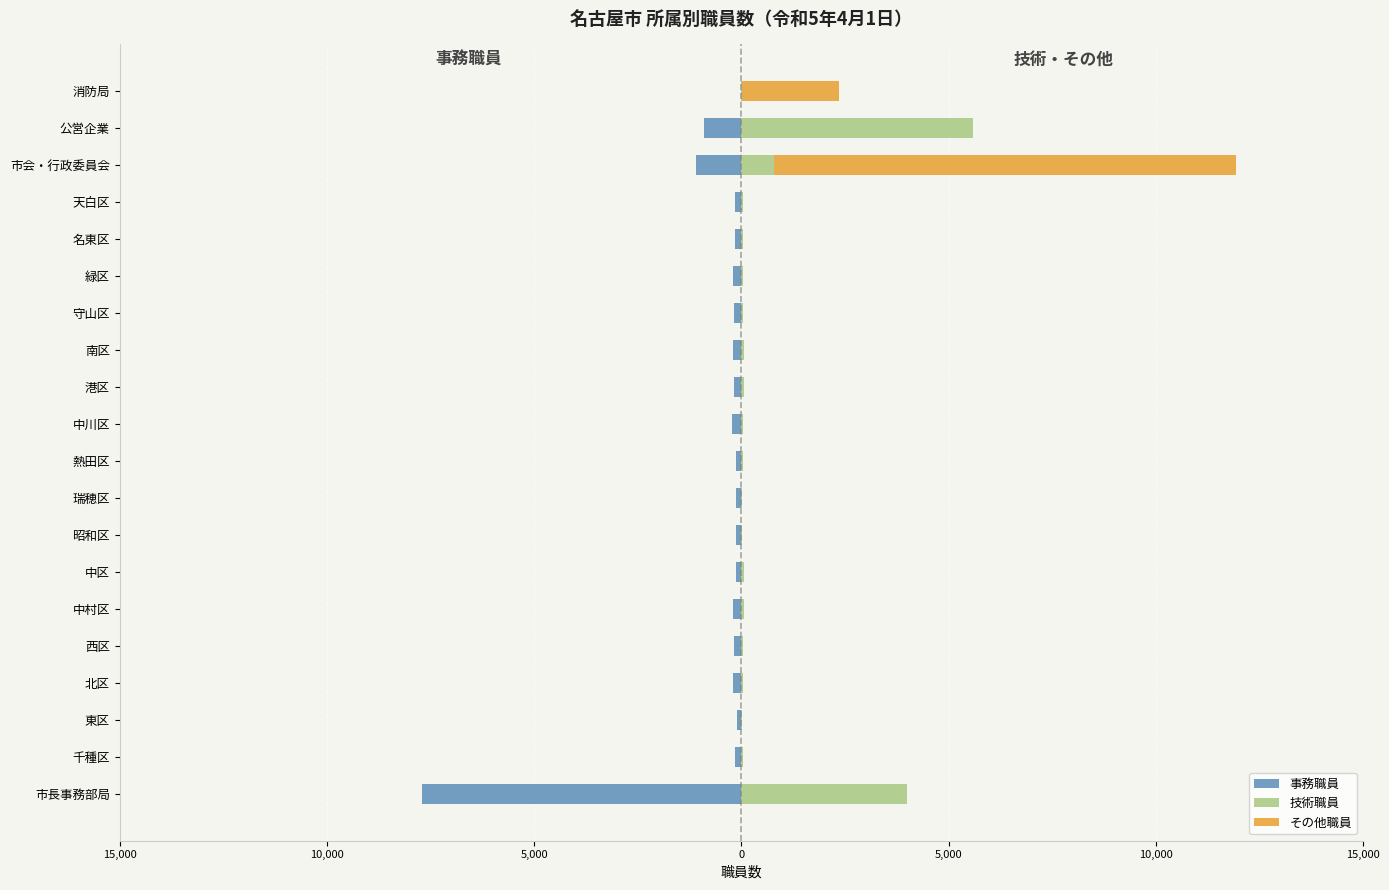

Reading left to right, list all the values displayed in this chart.

事務職員: -7696	-162	-105	-204	-180	-198	-136	-130	-125	-119	-233	-189	-190	-183	-204	-150	-144	-1094	-896	0
技術職員: 4001	51	24	31	49	53	57	22	27	30	41	52	61	37	42	46	31	793	5592	4
その他職員: 0	0	0	0	0	0	0	0	0	0	0	0	0	0	0	0	0	11152	0	2362